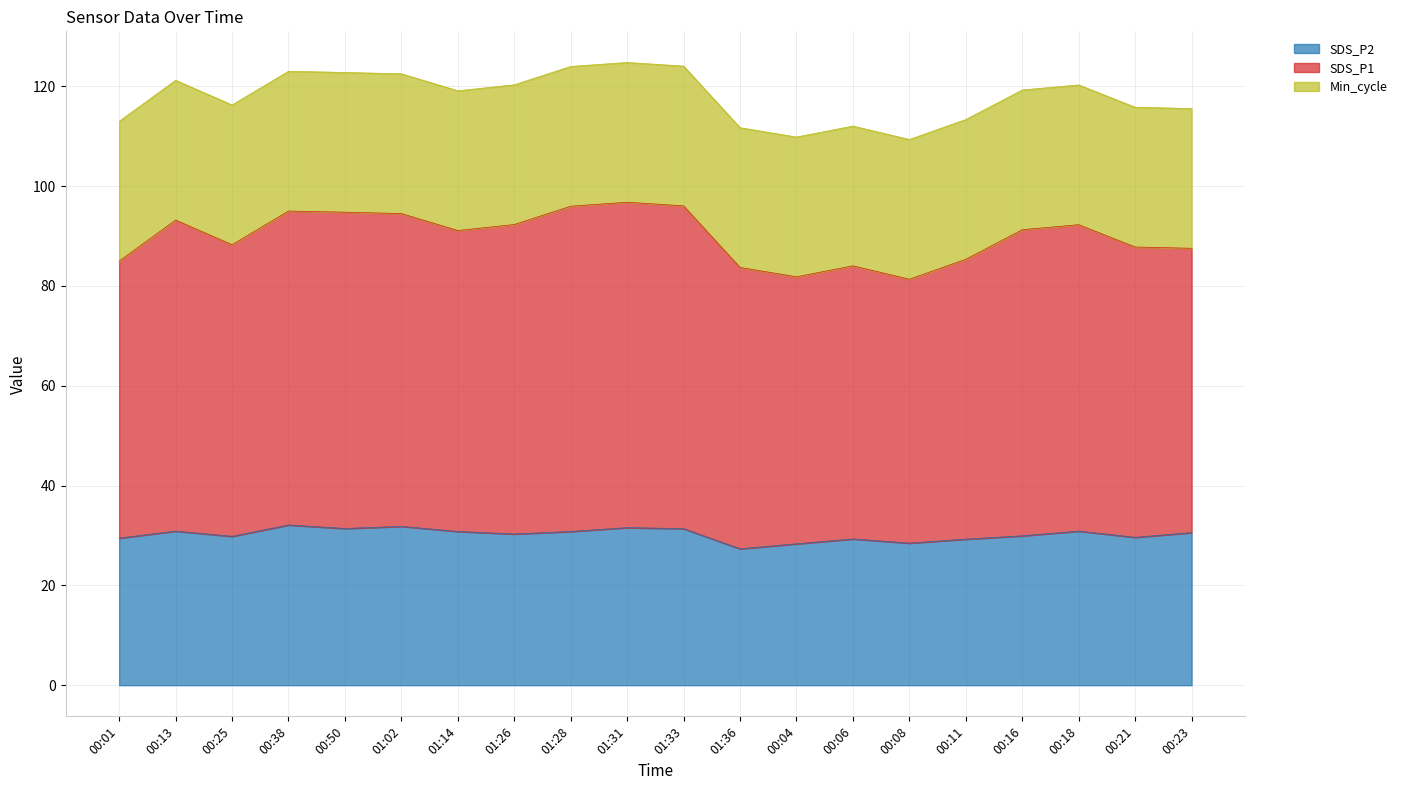

What is the difference between the maximum and minimum values in the SDS_P2 series?

4.8